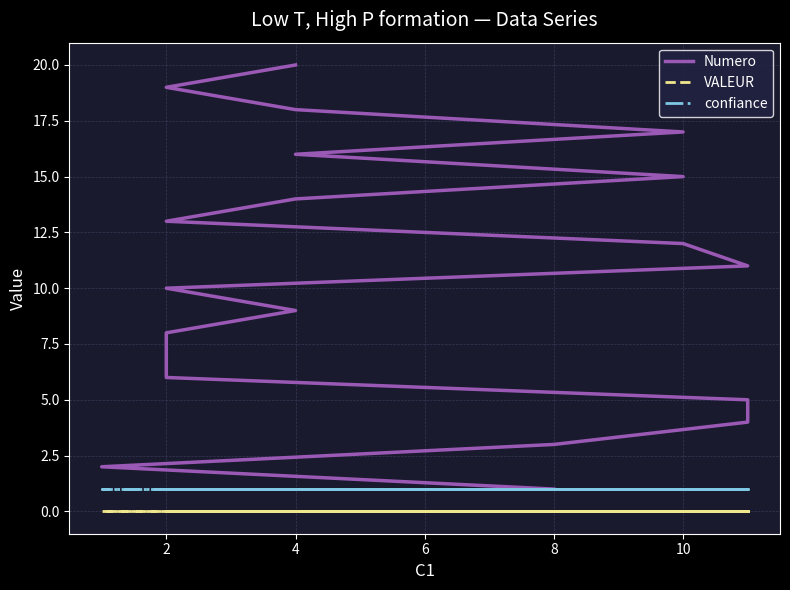

Is the value of Numero at 2 greater than the value of VALEUR at 10?

Yes